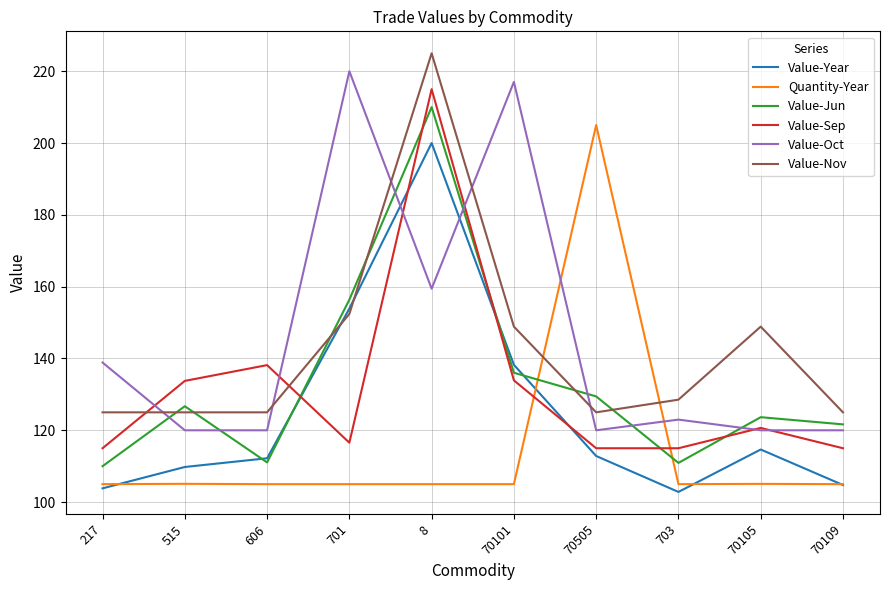

The value of Value-Jun at 70105 is 123.6. True or false?

True